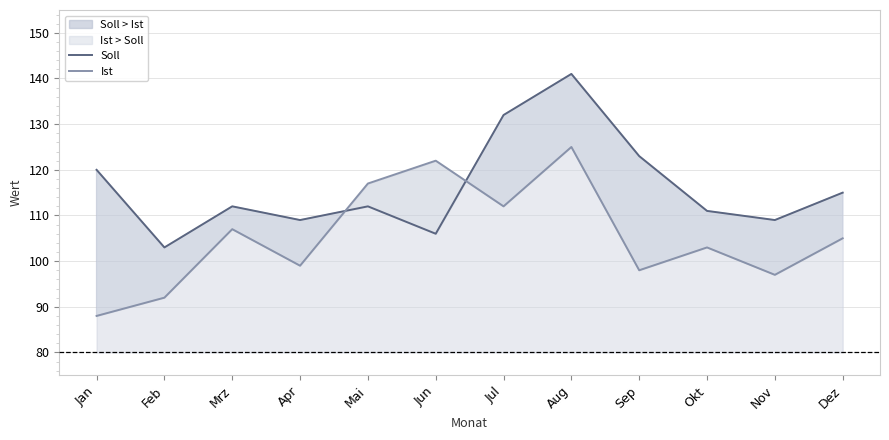

Read the Soll value at Sep.

123